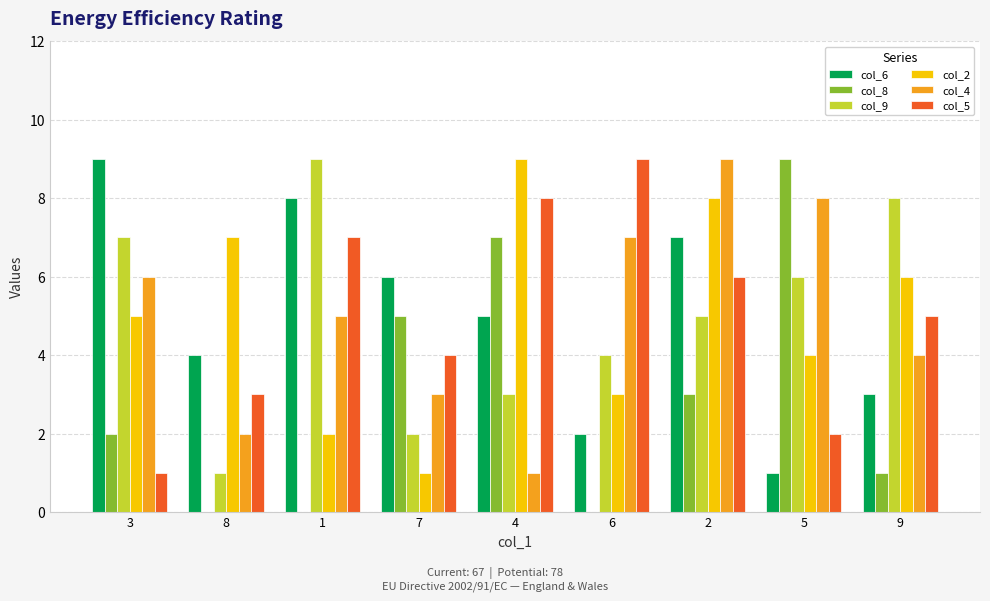

Which series changed the most between 7 and 4?

col_2